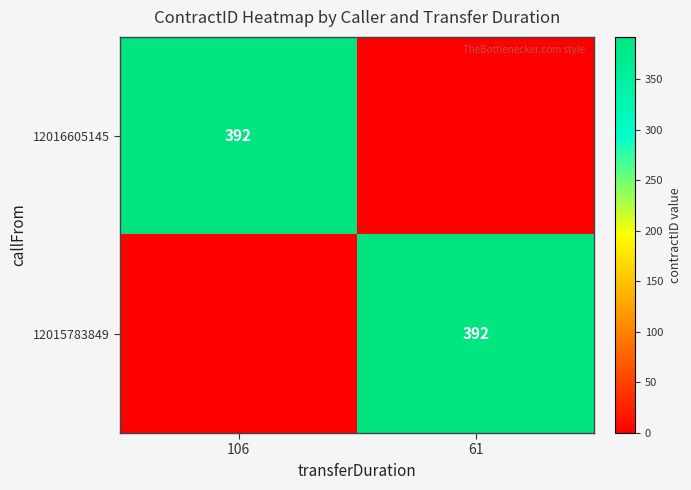

What is the spread (max minus min) of values at 106?

392